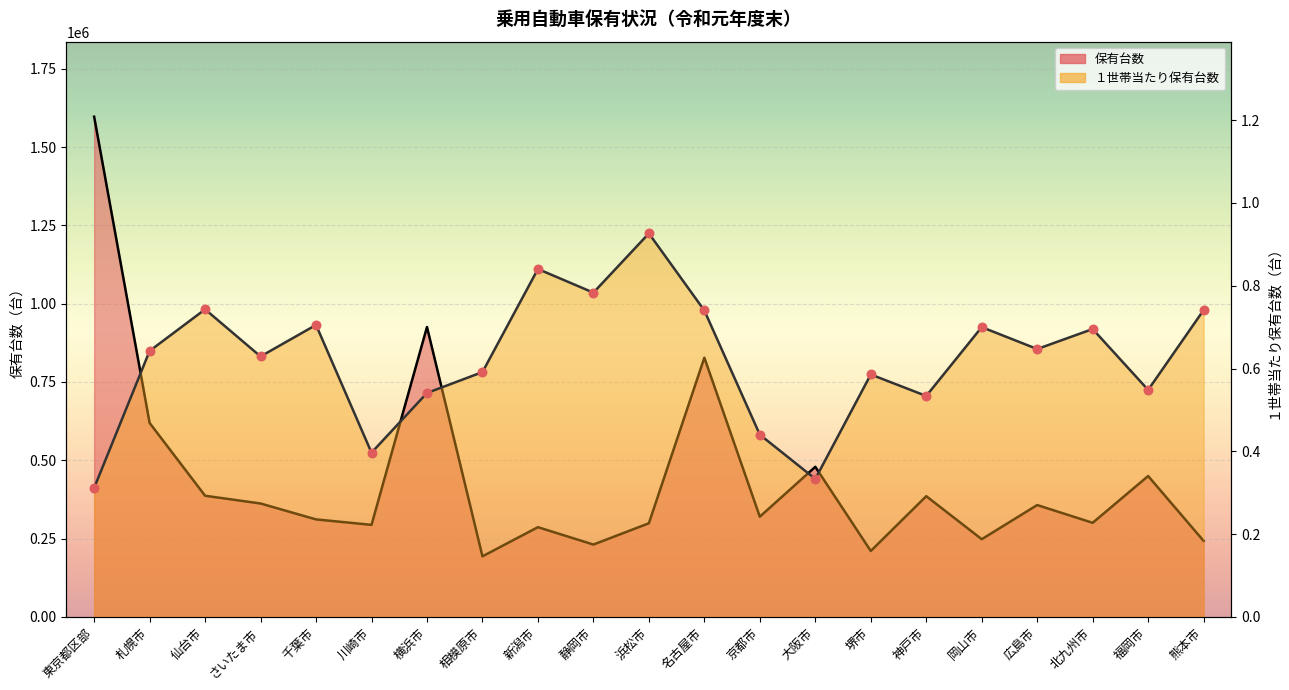

At which category is the sum across all series the highest?

東京都区部